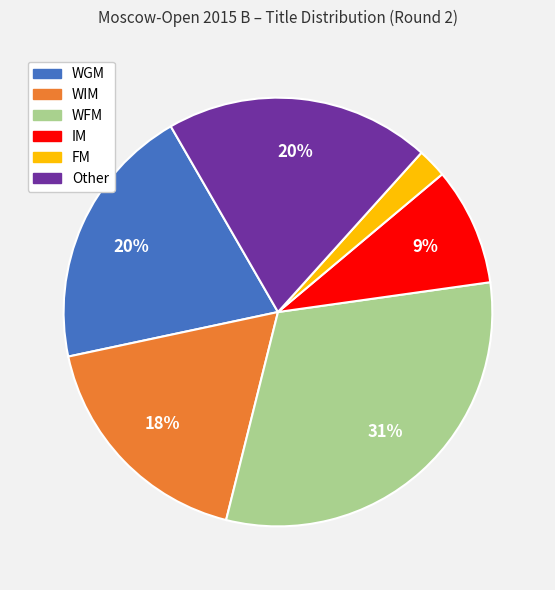

To the nearest percent, what percentage of the pie is FM?

2%